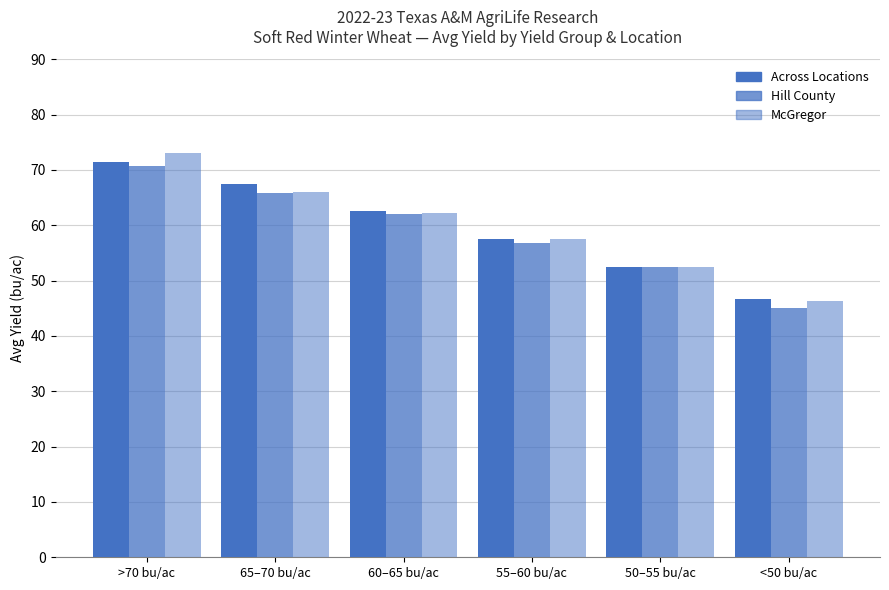

How many data points in Hill County are less than 62?

3